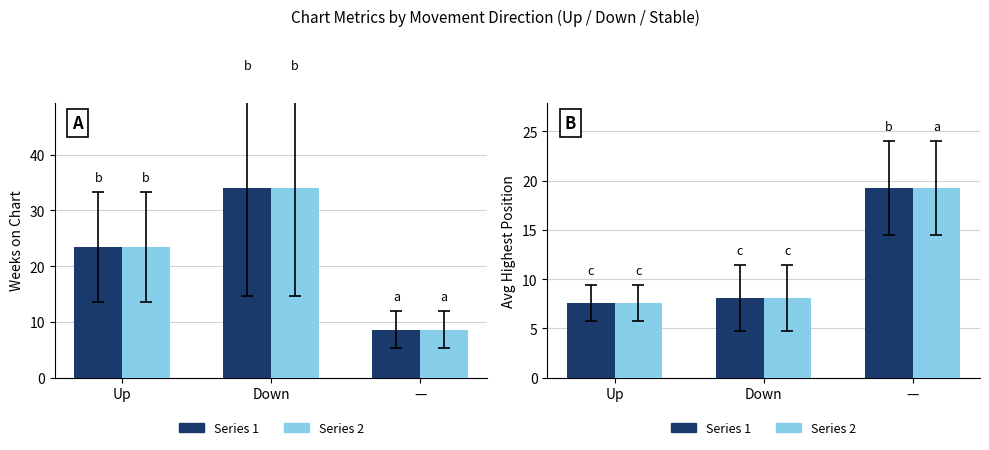

At which label does Series 1 first exceed 8?

Down